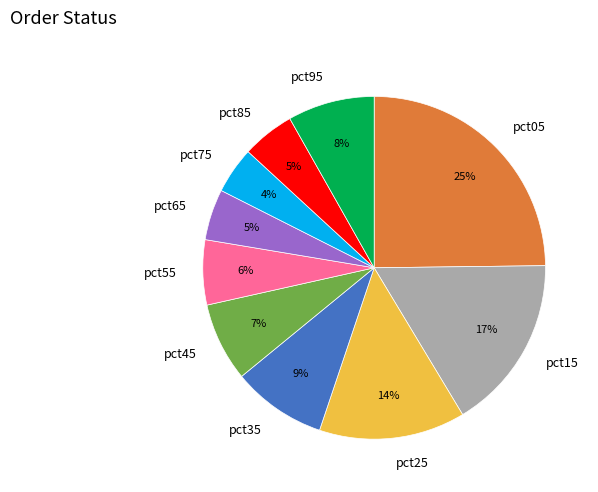

Count the number of slices in the pie.

10